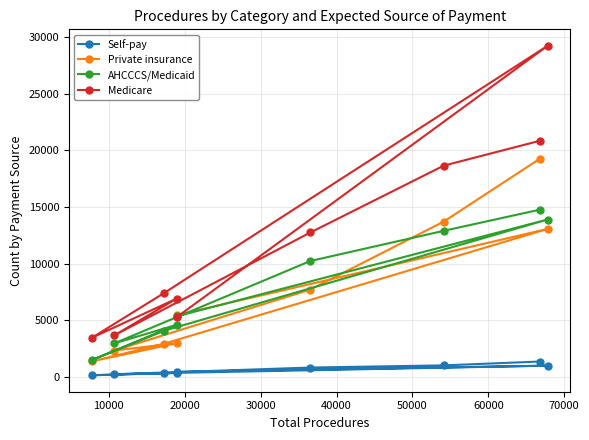

What is the maximum value shown in the chart?

29261